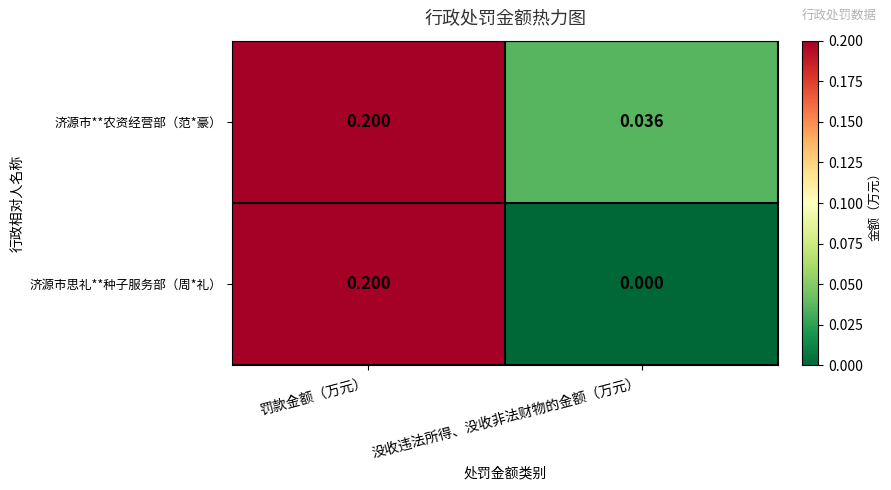

At which category is the sum across all series the highest?

罚款金额（万元）